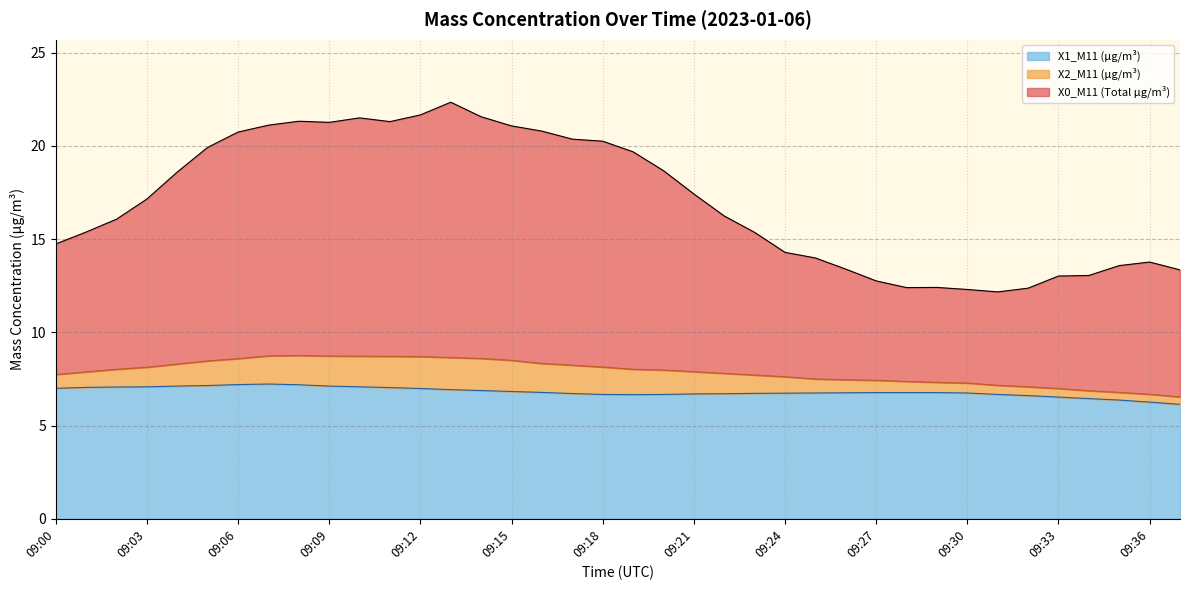

How many interior local peaks does the X0_M11 (Total μg/m³) series have?

5